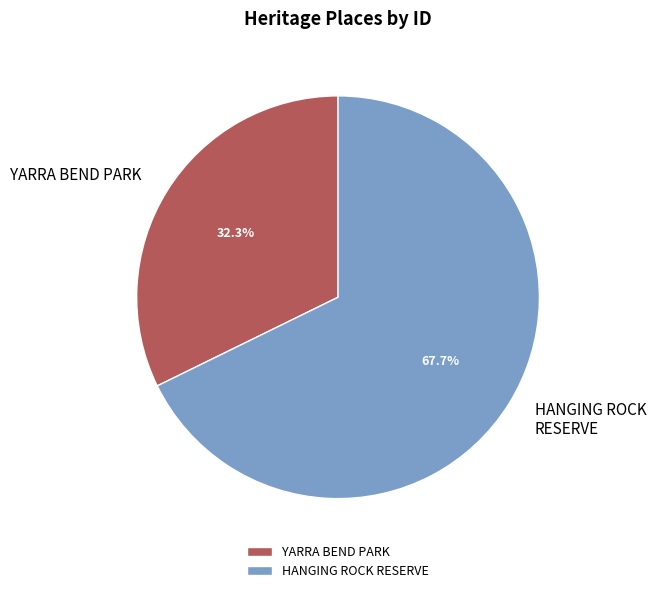

Is the sum of HANGING ROCK RESERVE and YARRA BEND PARK greater than half?

Yes